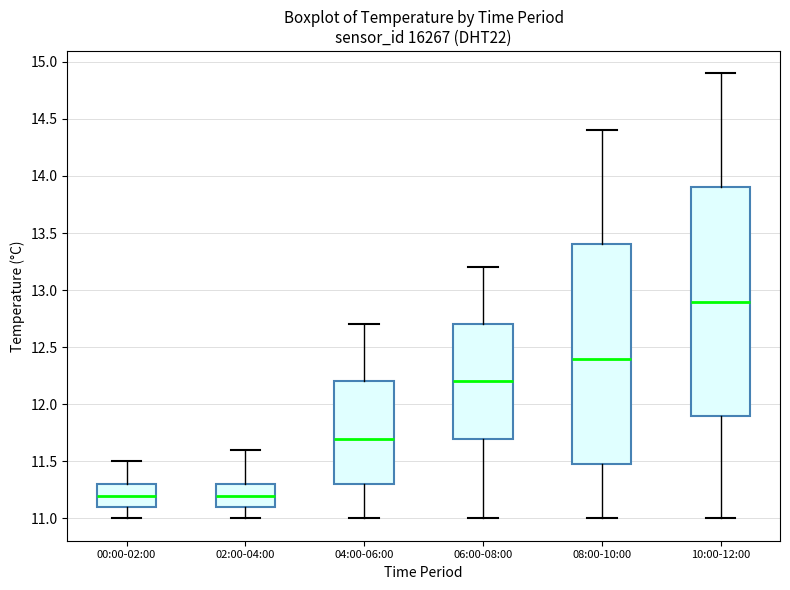

Comparing the boxes themselves (not the whiskers), which one is the tallest?

10:00-12:00